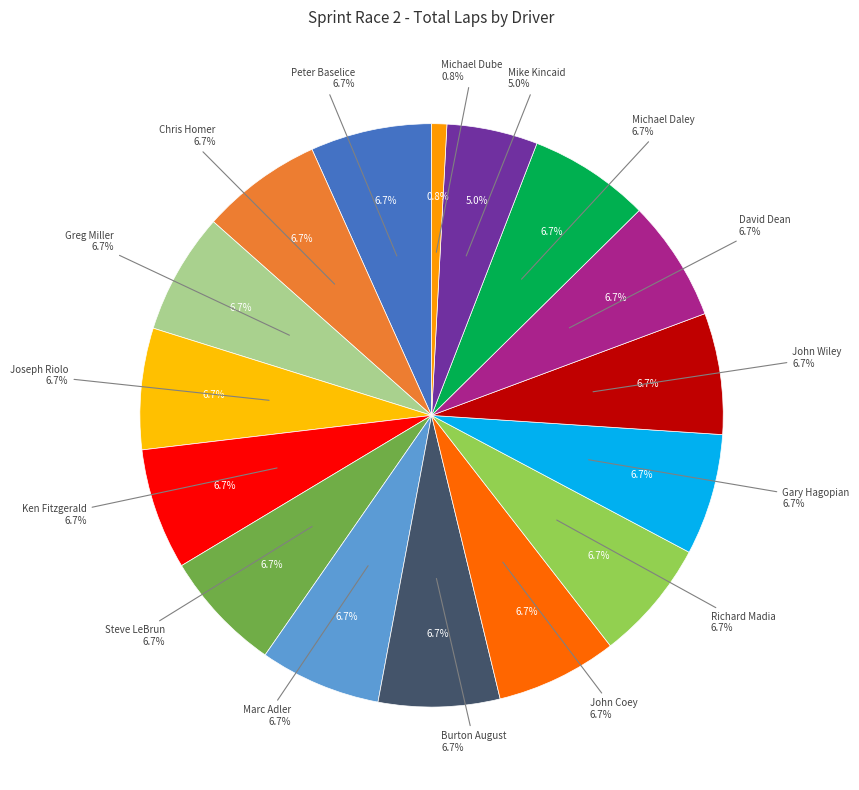

To the nearest percent, what portion does Steve LeBrun represent?

7%